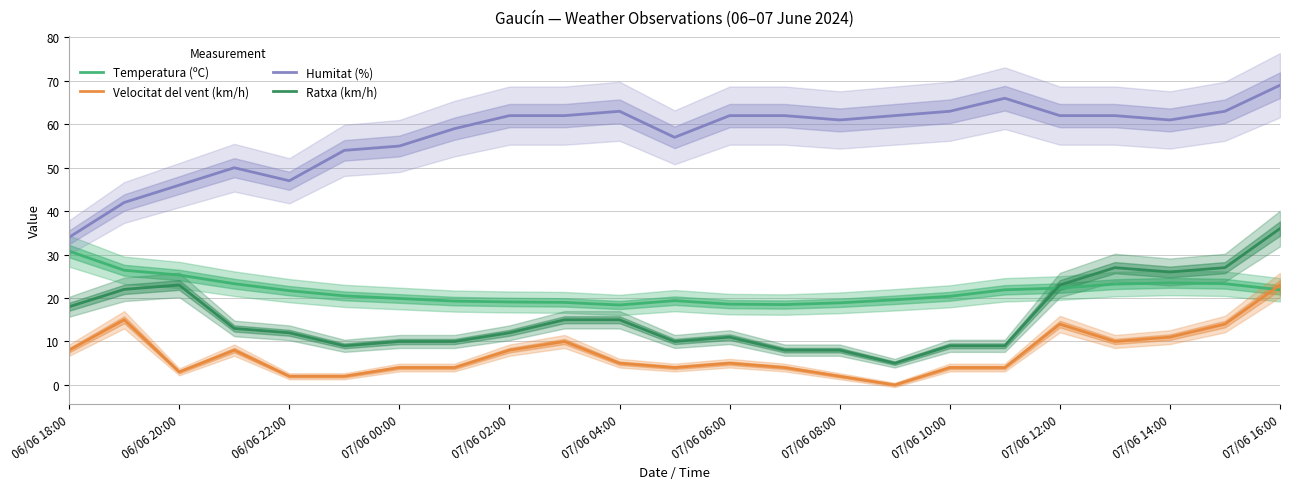

What is the maximum value for Velocitat del vent (km/h)?

23.0